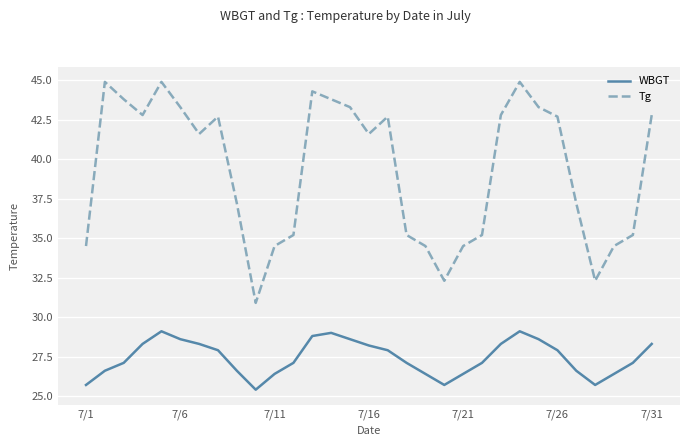

List the series in order of their peak value, lowest first.

WBGT, Tg